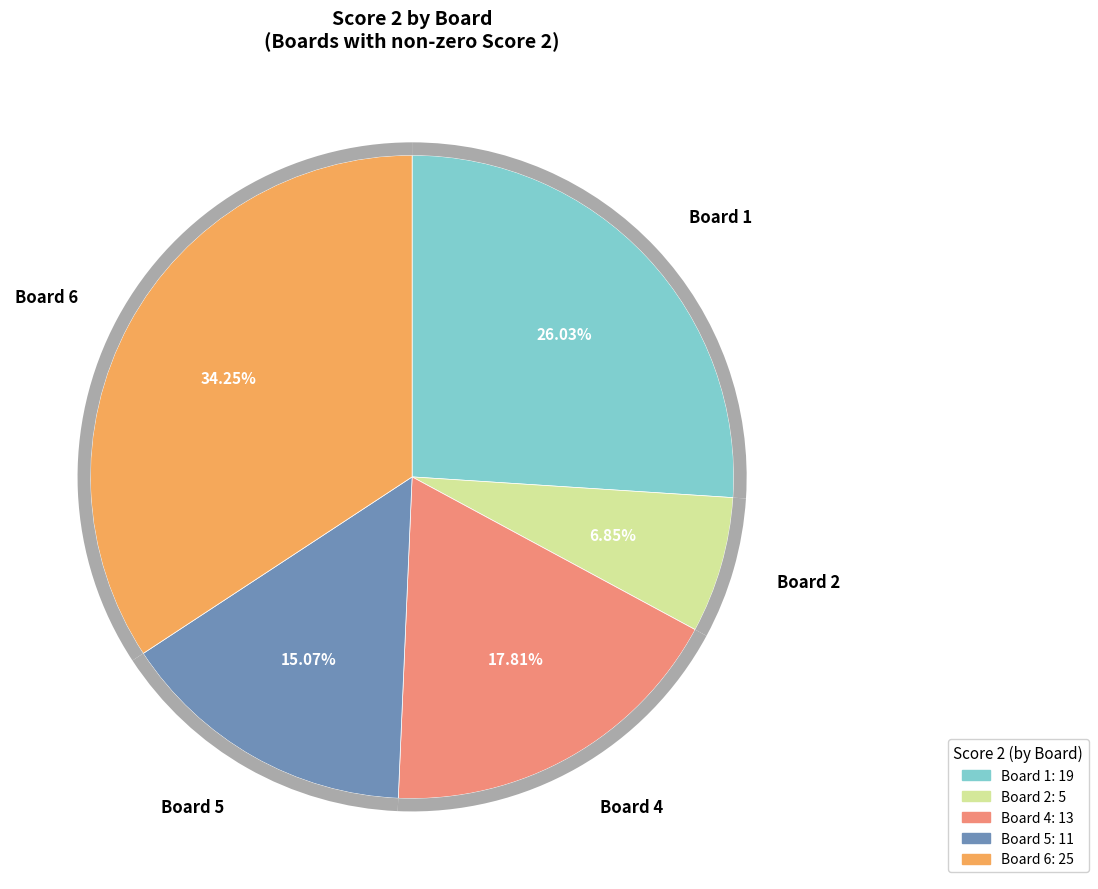

Count the number of slices in the pie.

7